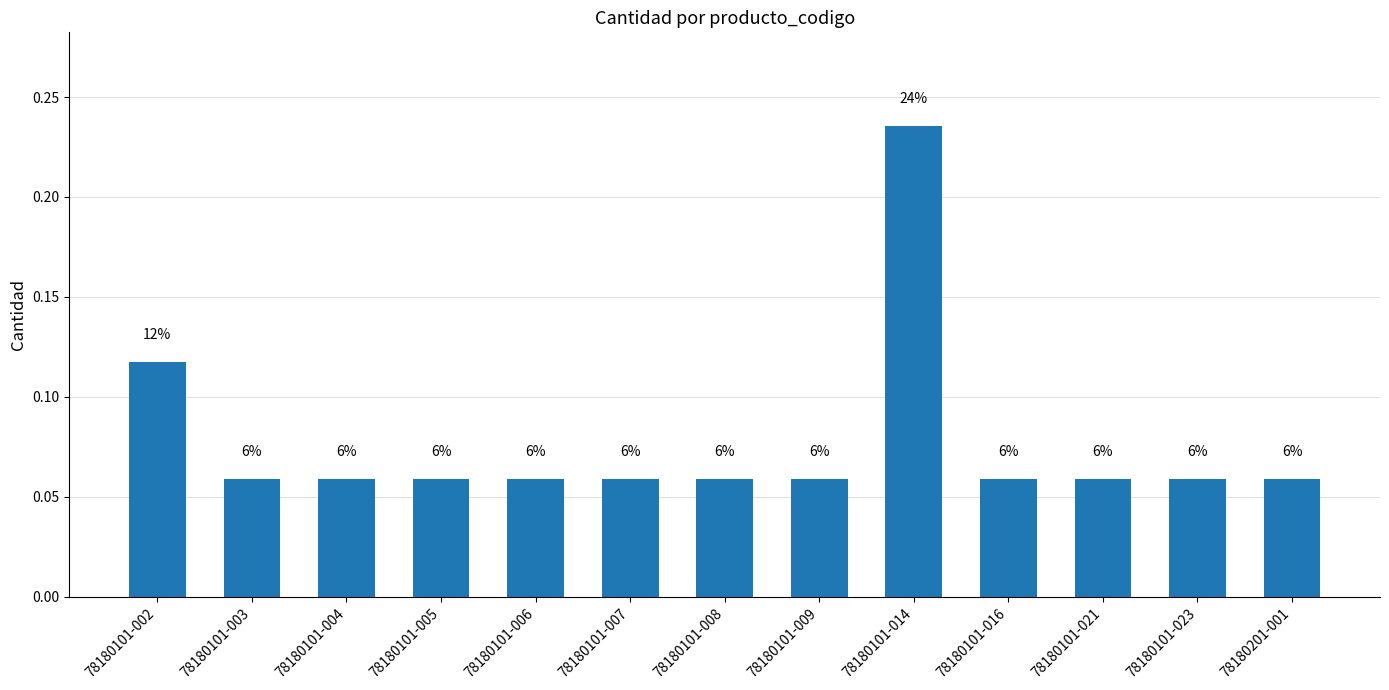

Between 78180101-014 and 78180101-016, which is larger?

78180101-014